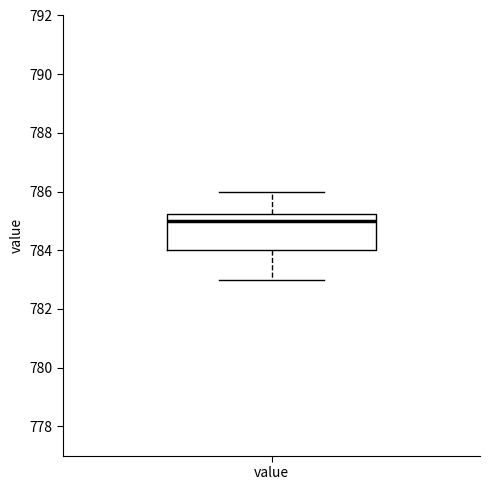

Read this box plot against the y-axis: the position of the median line, the range covered by the box, and the ends of both whiskers. The values are not printed on the chart, so give them approximately, as read against the axis.

median 785.0, box 784.0 to 785.2, whiskers 783.0 to 786.0